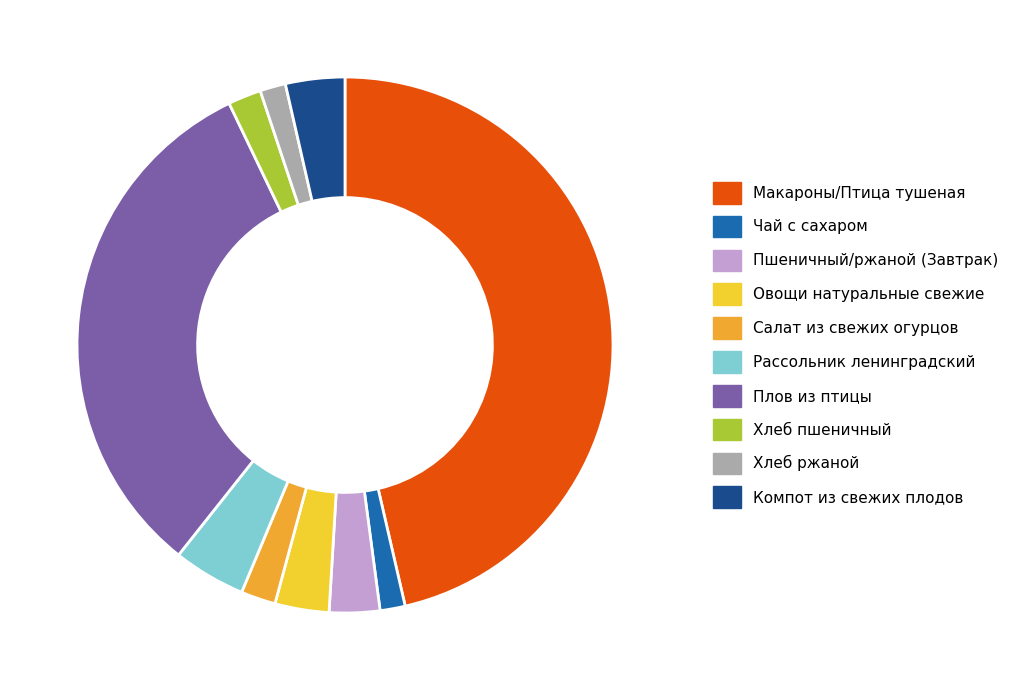

Approximately how many times larger is the value at Макароны/Птица тушеная compared to Плов из птицы?

1.4